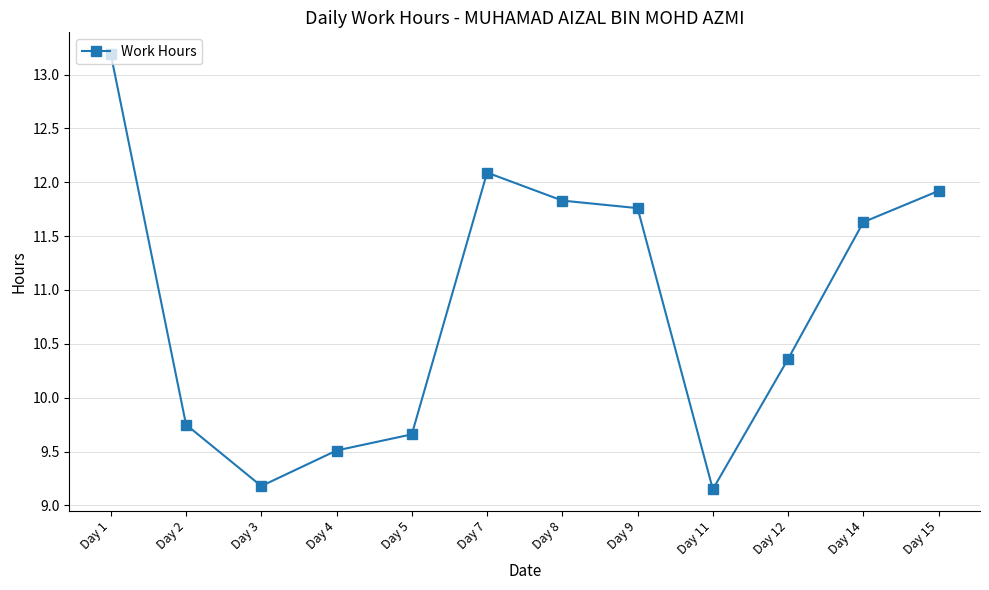

What is the value of the 6th point from the left?

12.1